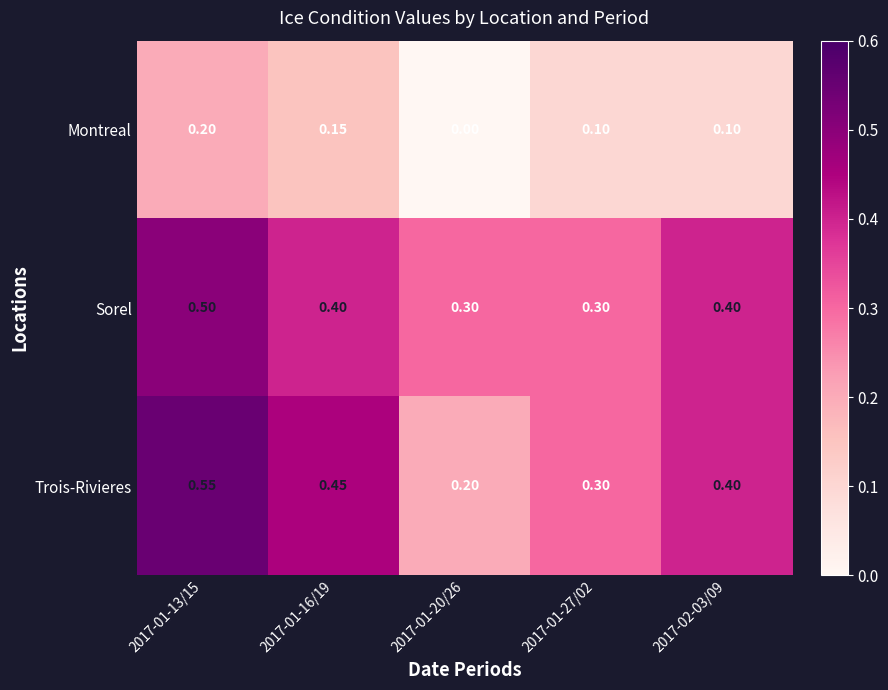

List the series in order of their peak value, lowest first.

Montreal, Sorel, Trois-Rivieres